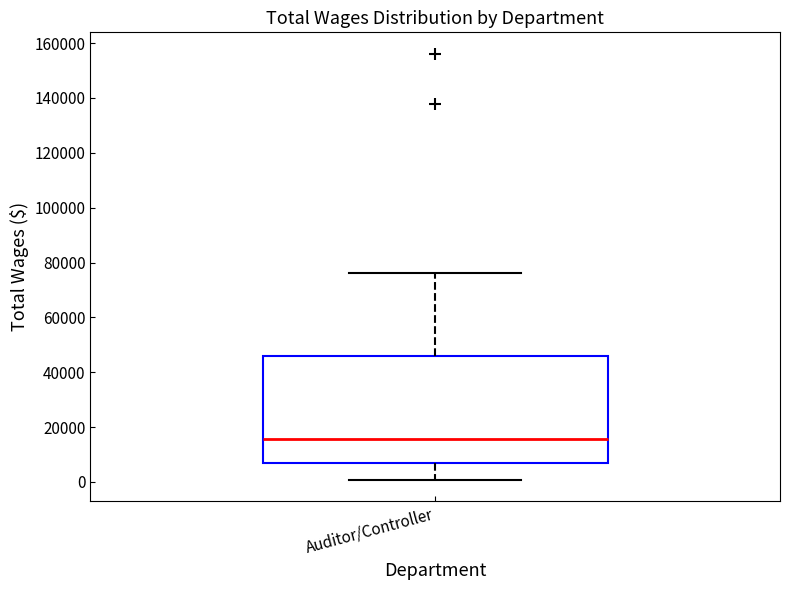

Read this box plot against the y-axis: the position of the median line, the range covered by the box, and the ends of both whiskers. The values are not printed on the chart, so give them approximately, as read against the axis.

median 16000, box 6000 to 46000, whiskers 0 to 76000